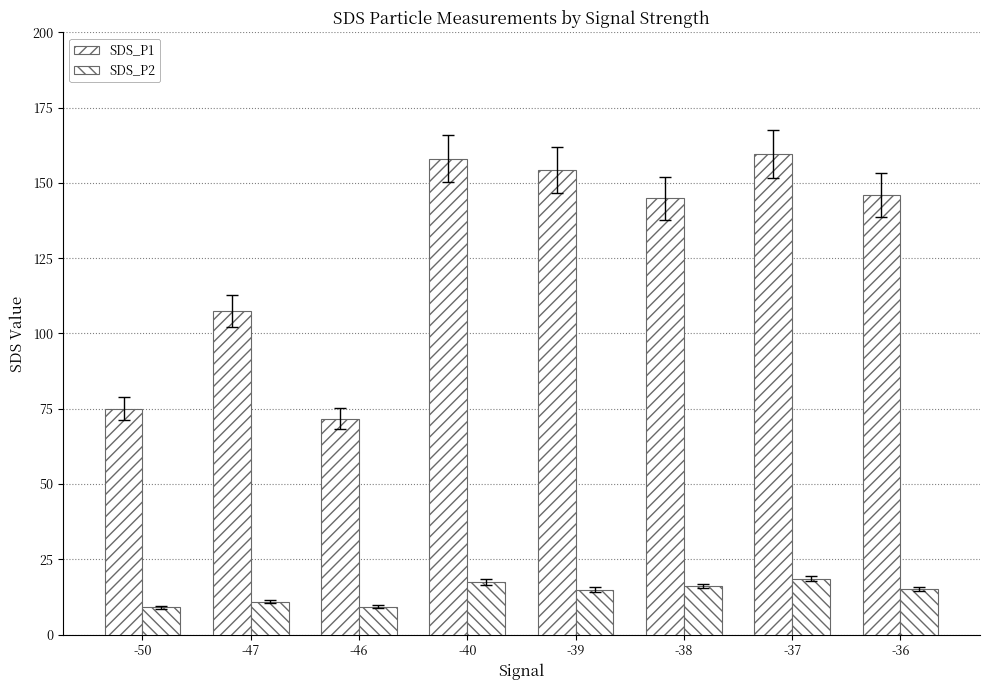

At how many categories does at least one series exceed 34?

8